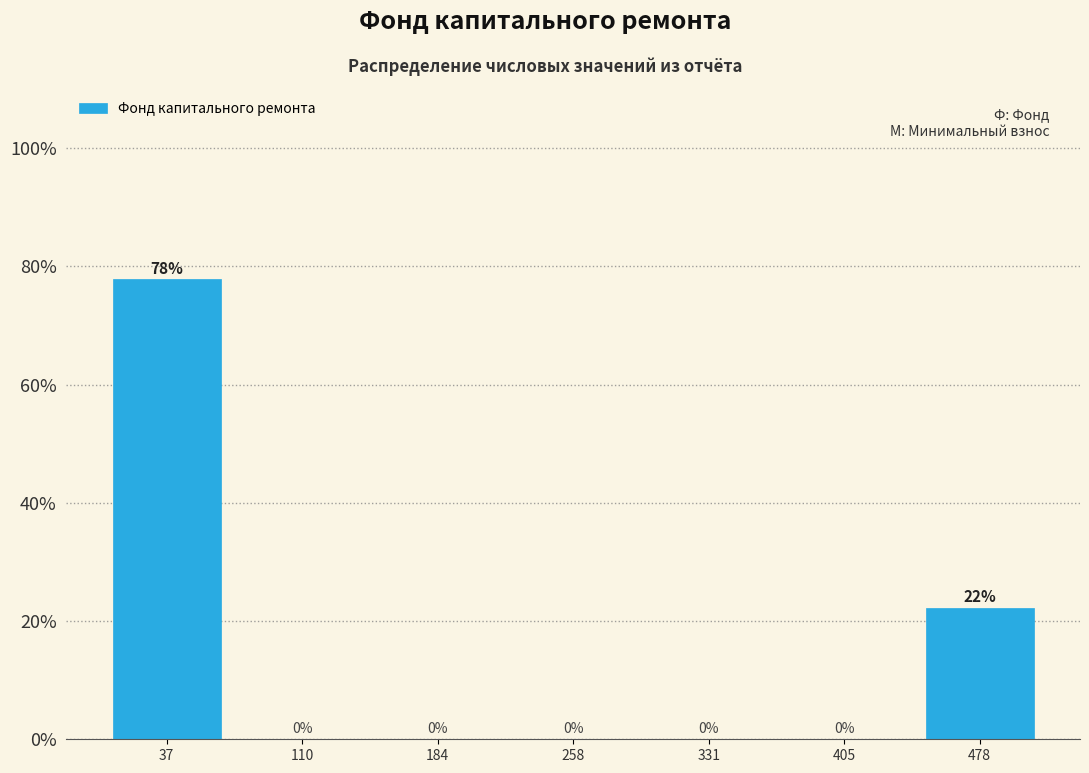

Which range on the x-axis has the tallest bar?

0 to 70